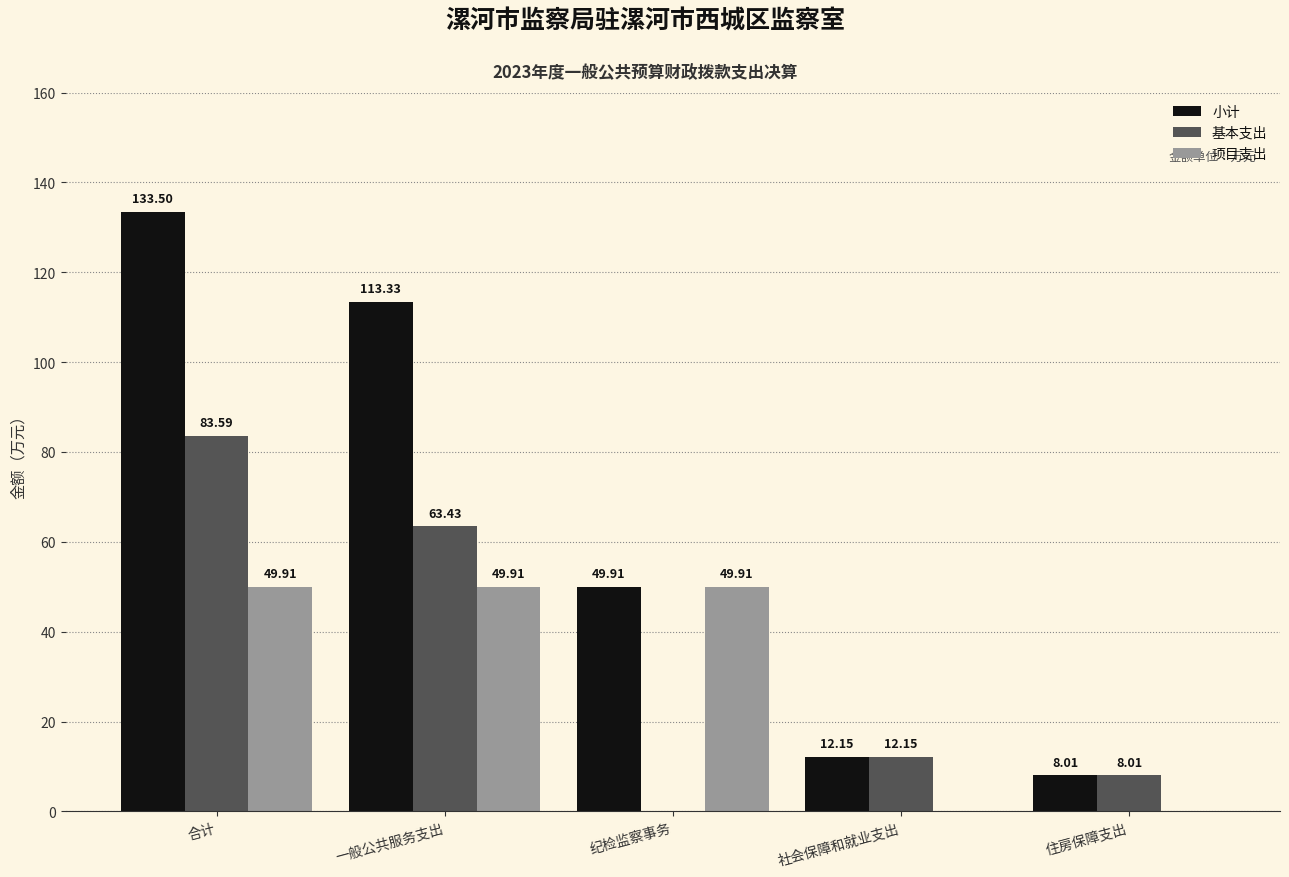

Which label corresponds to the largest value in the chart?

合计